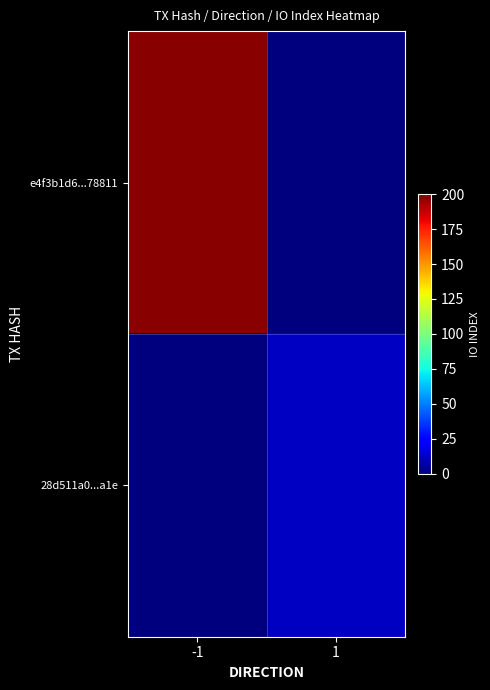

Rank the series by their maximum value, from lowest to highest.

28d511a0...a1e, e4f3b1d6...78811